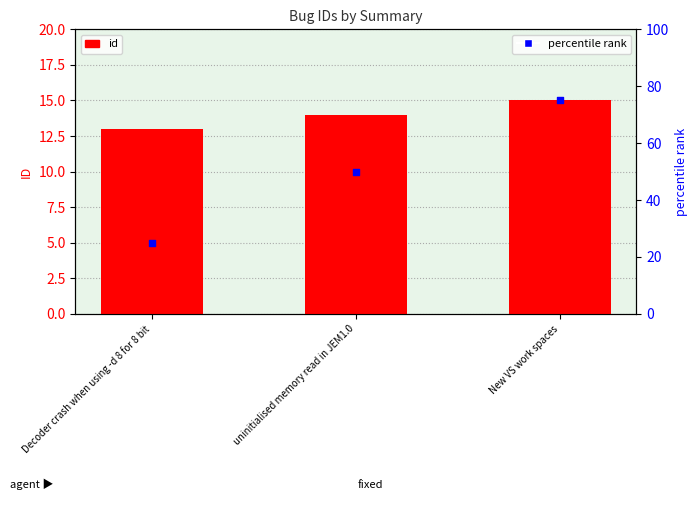

Which series contains the lowest Y value?

id